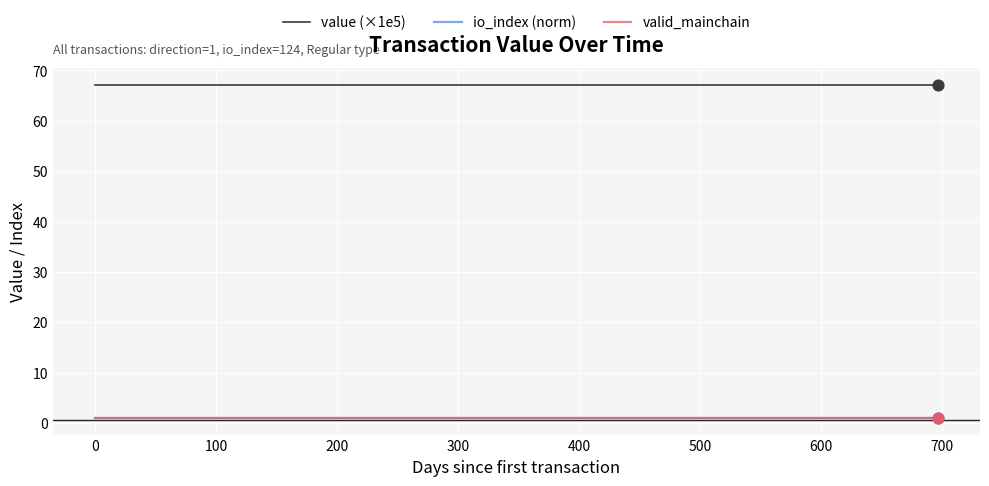

Which series has the largest total across all categories?

value (×1e5)